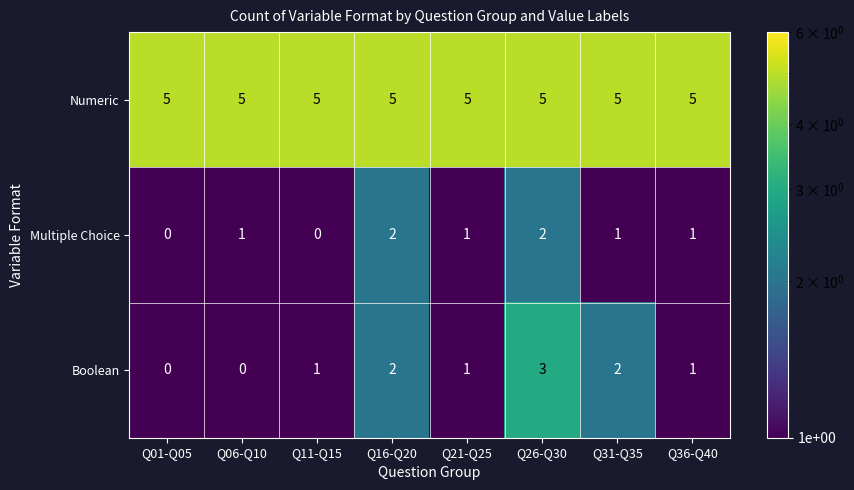

Reading right to left, what are all the values shown in this chart?

Numeric: 5	5	5	5	5	5	5	5
Multiple Choice: 1	1	2	1	2	0	1	0
Boolean: 1	2	3	1	2	1	0	0